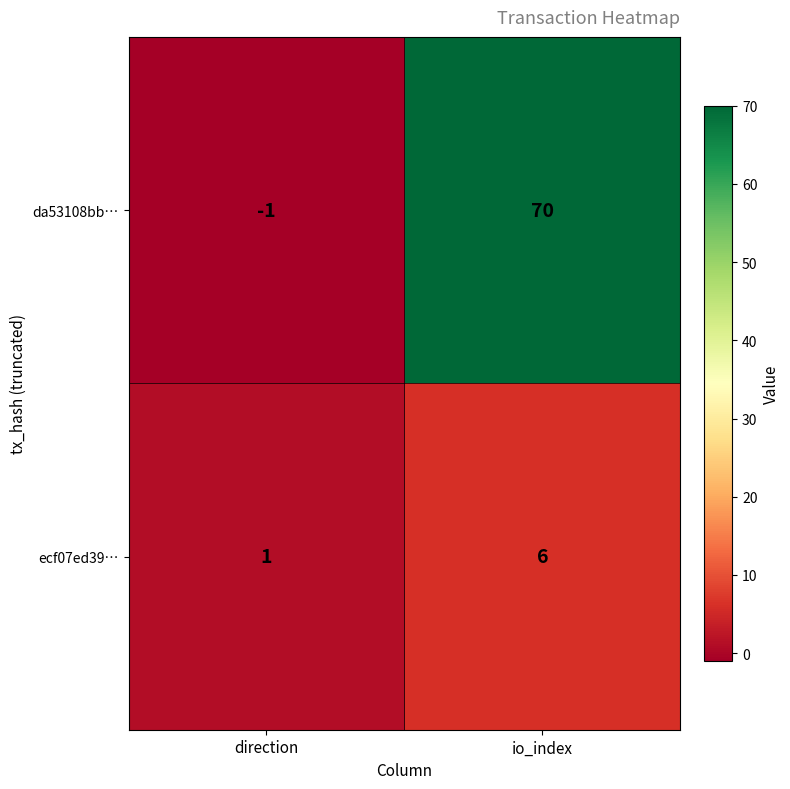

At how many categories does at least one series exceed 0?

2